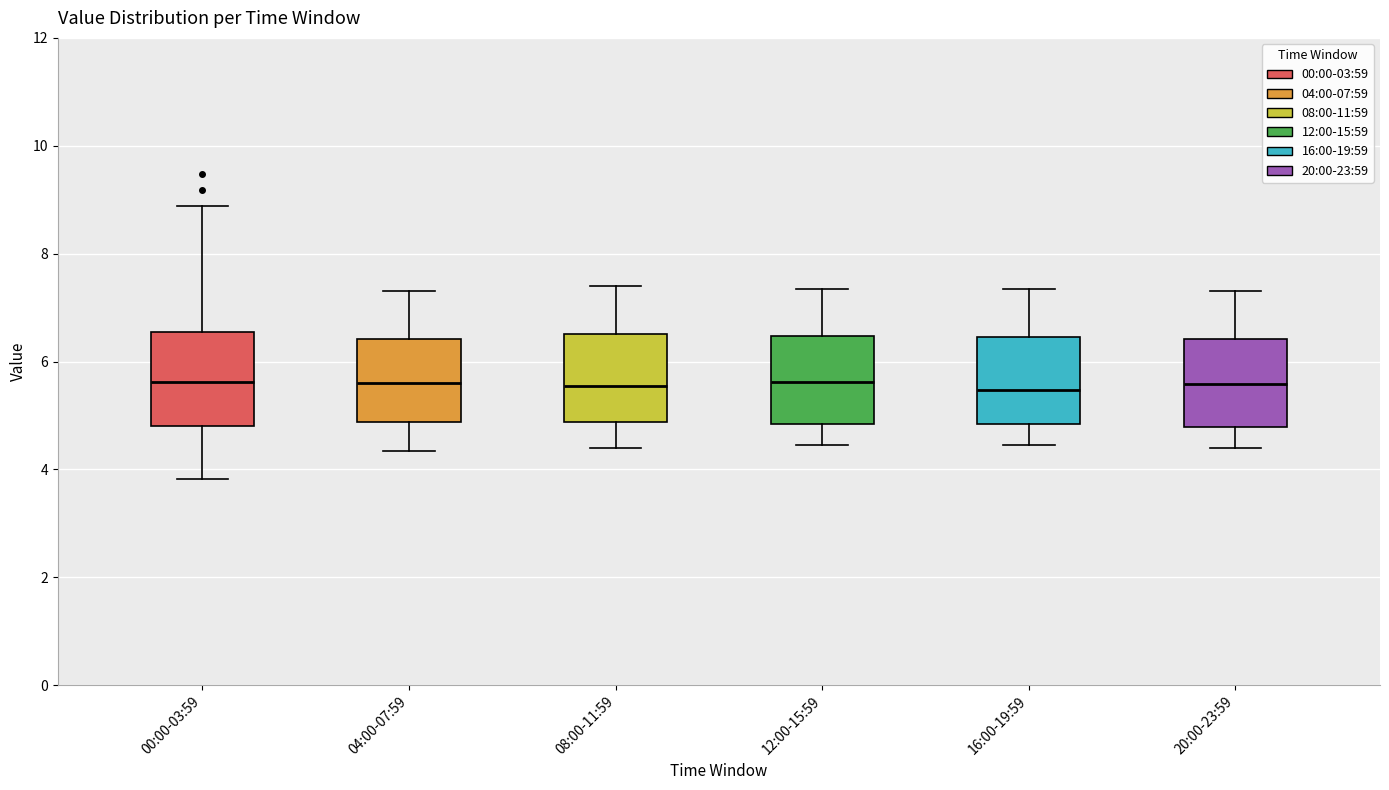

Reading left to right, read every box against the y-axis: the position of its median line, the range the box covers, and the ends of its whiskers. The values are not printed on the chart, so give them approximately, as read against the axis.

00:00-03:59: median 5.6, box 4.8 to 6.6, whiskers 3.8 to 8.8
04:00-07:59: median 5.6, box 4.8 to 6.4, whiskers 4.4 to 7.4
08:00-11:59: median 5.6, box 4.8 to 6.6, whiskers 4.4 to 7.4
12:00-15:59: median 5.6, box 4.8 to 6.4, whiskers 4.4 to 7.4
16:00-19:59: median 5.4, box 4.8 to 6.4, whiskers 4.4 to 7.4
20:00-23:59: median 5.6, box 4.8 to 6.4, whiskers 4.4 to 7.4